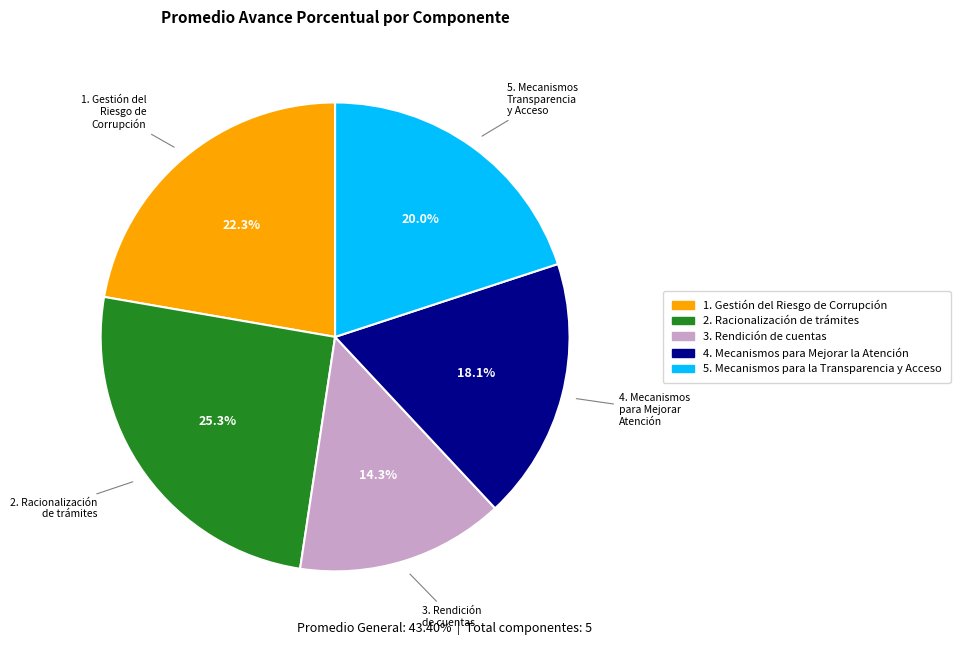

How many segments does this pie chart have?

5